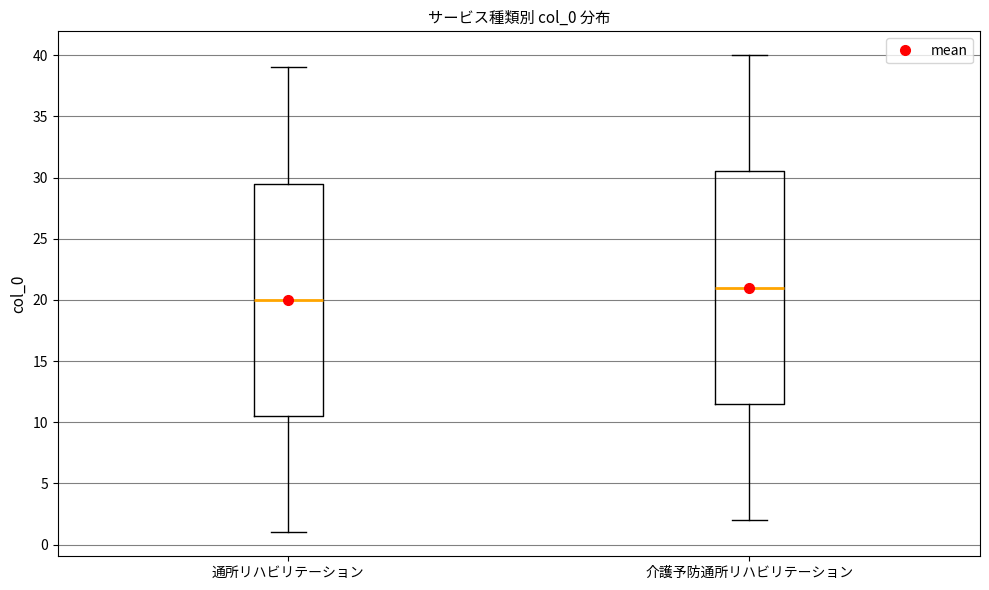

Reading left to right, transcribe this box plot: for each box, give where its median line is, the range the box spans, and where its two whiskers end, as read against the y-axis. The values are not printed on the chart, so give them approximately, as read against the axis.

通所リハビリテーション: median 20.0, box 10.5 to 29.5, whiskers 1.0 to 39.0
介護予防通所リハビリテーション: median 21.0, box 11.5 to 30.5, whiskers 2.0 to 40.0